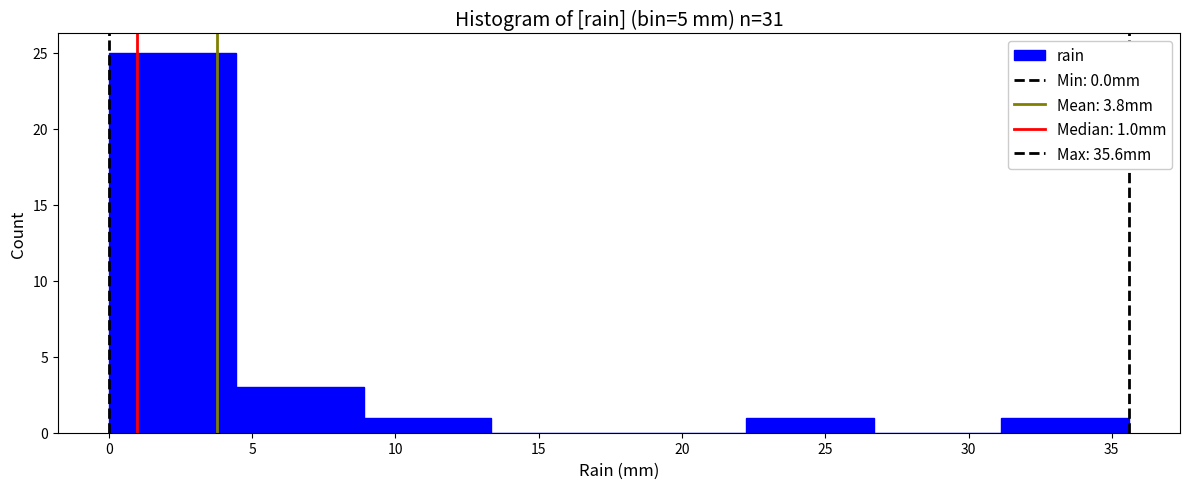

Which range on the x-axis has the tallest bar?

0.00 to 4.45